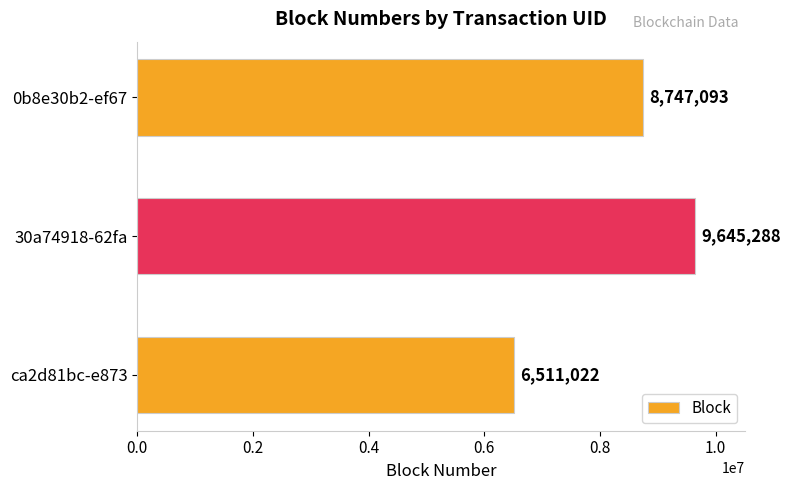

Reading top to bottom, what are all the values shown in this chart?

0b8e30b2-ef67=8747093	30a74918-62fa=9645288	ca2d81bc-e873=6511022